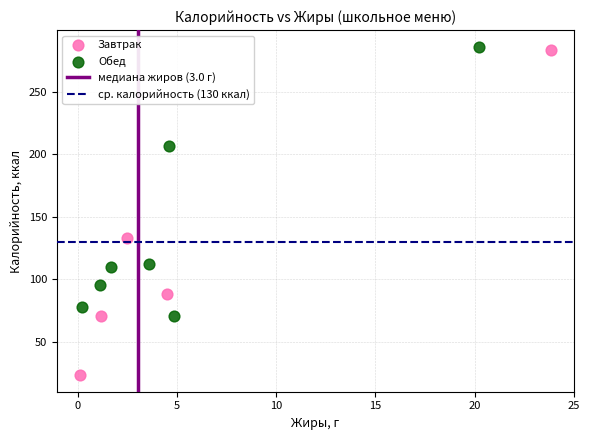

Which series has the widest spread of Y values?

Завтрак